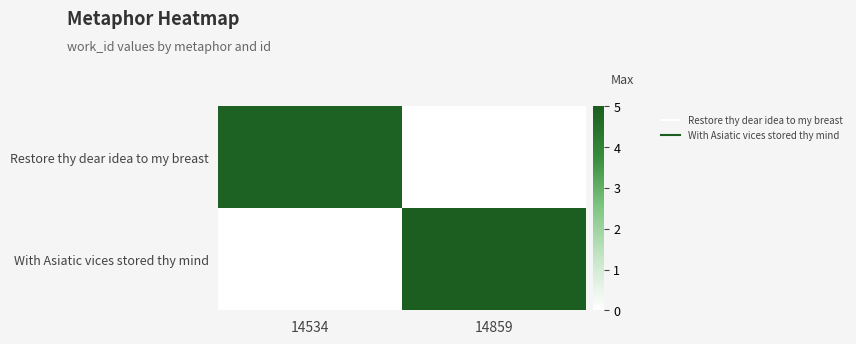

Which has a higher value, 14859 or 14534?

14534